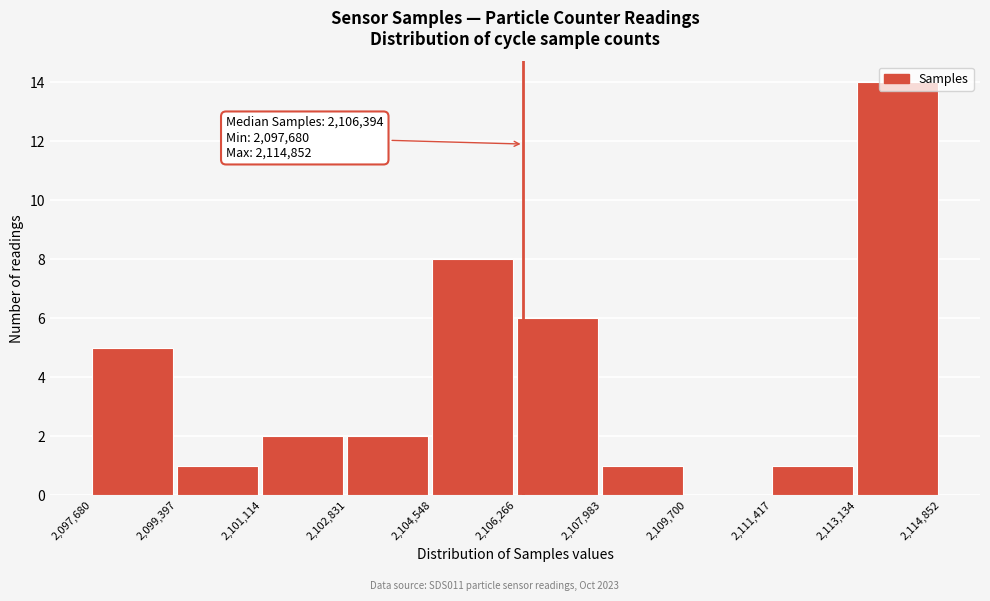

Which range on the x-axis has the tallest bar?

2,113,134 to 2,114,852